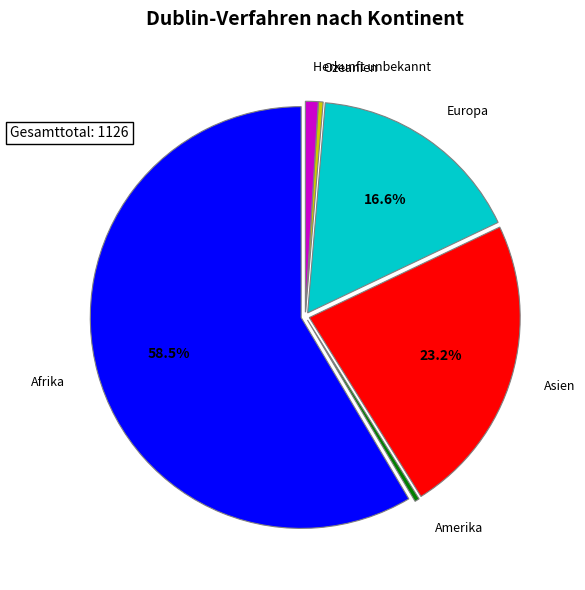

To the nearest percent, what is the difference between the largest and smallest slice percentages?

58%